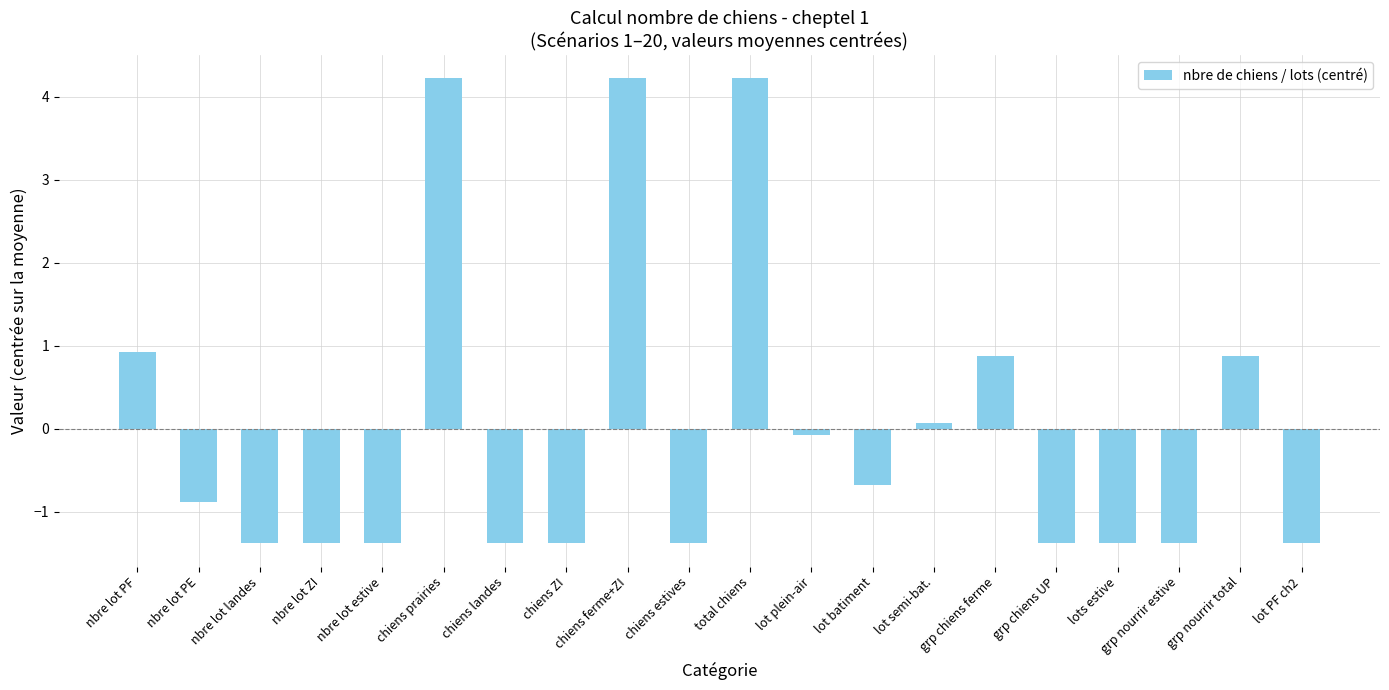

What is the difference between the maximum and minimum values?

5.6